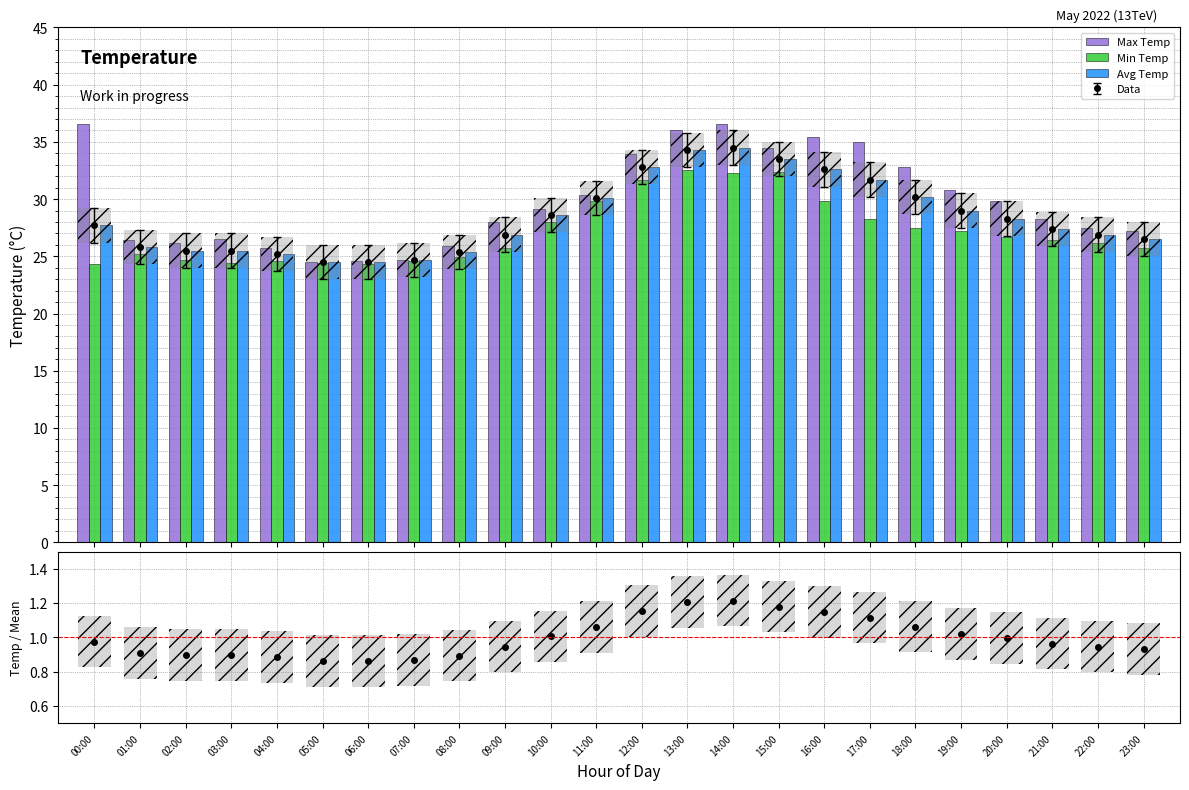

What is the minimum value shown in the chart?

0.9